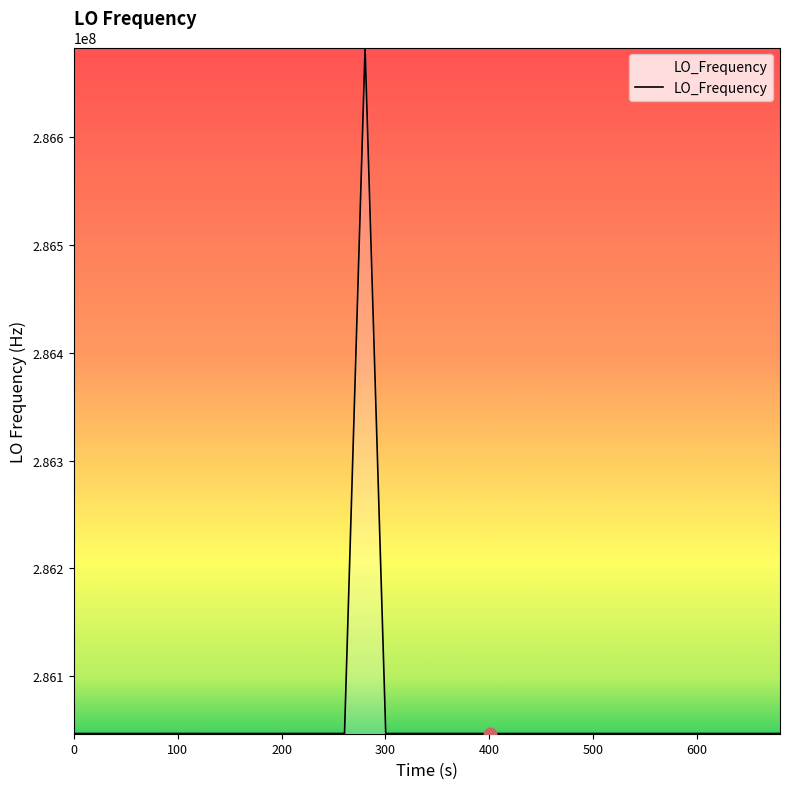

What is the difference between the maximum and minimum values?

635708.9